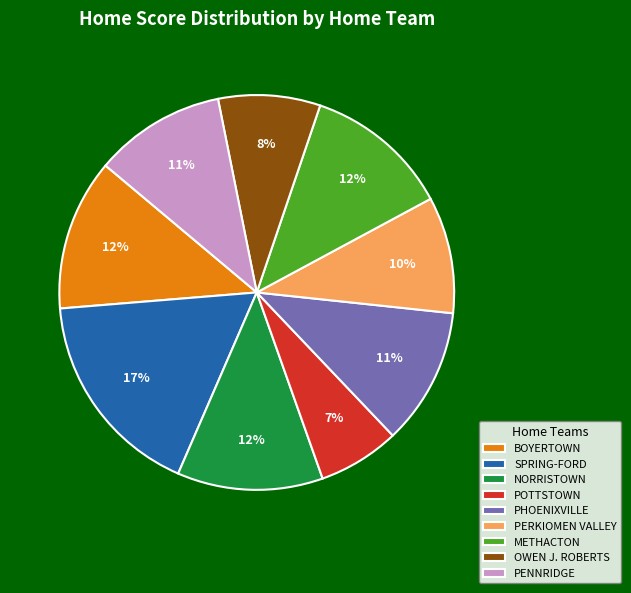

Which category has the smallest portion of the pie?

POTTSTOWN